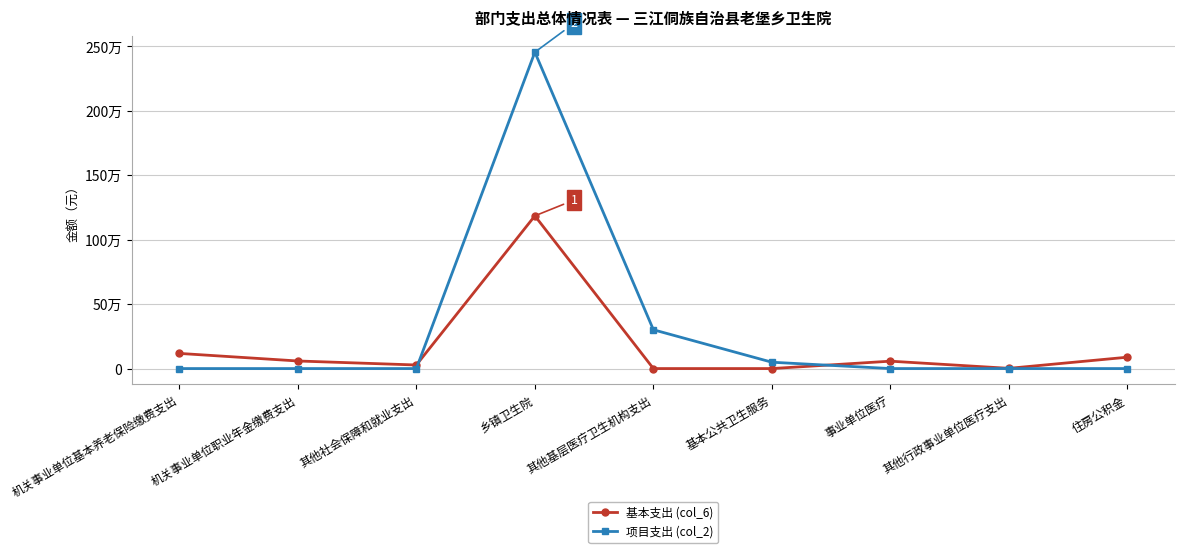

What is the spread (max minus min) of values at 机关事业单位基本养老保险缴费支出?

117598.1